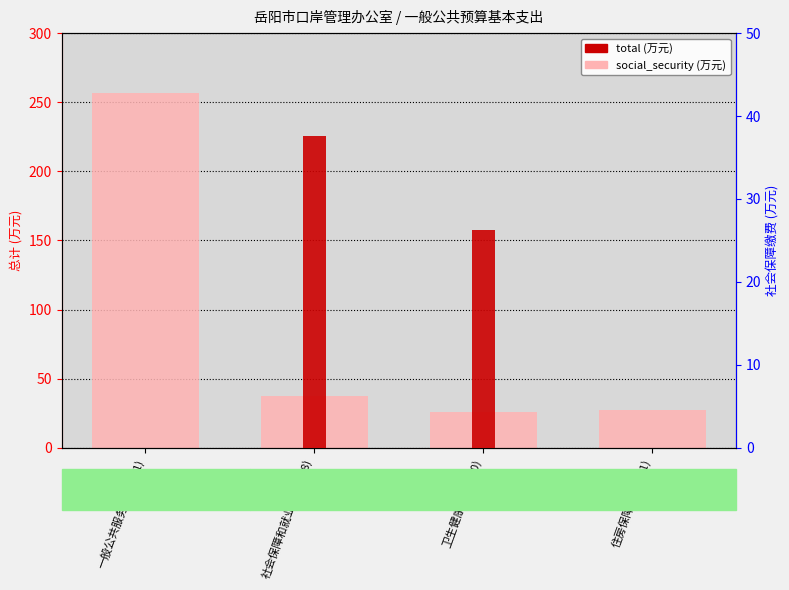

Count the number of data series in this chart.

2